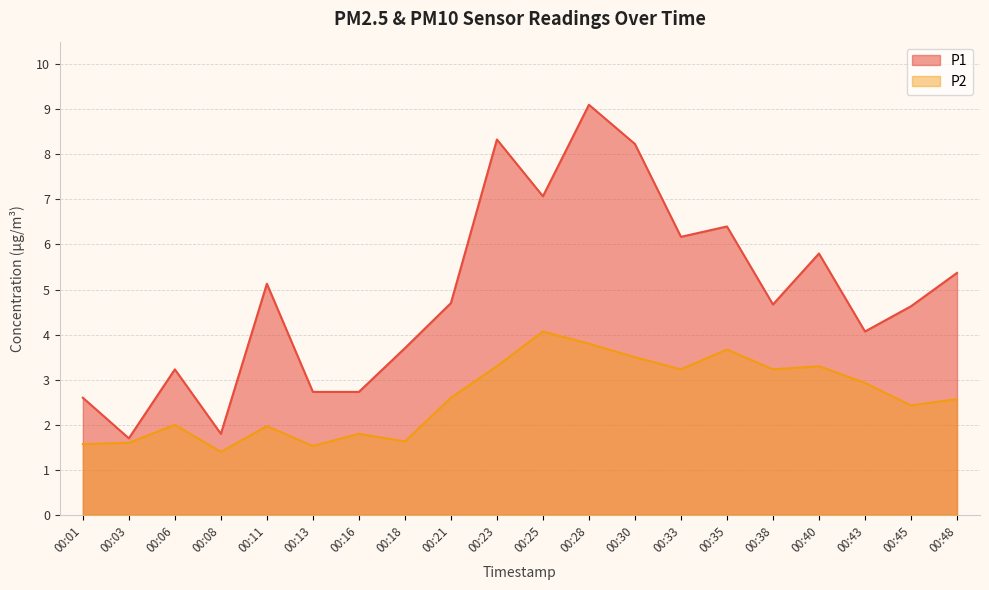

At which category does the chart reach its peak across all series?

00:28